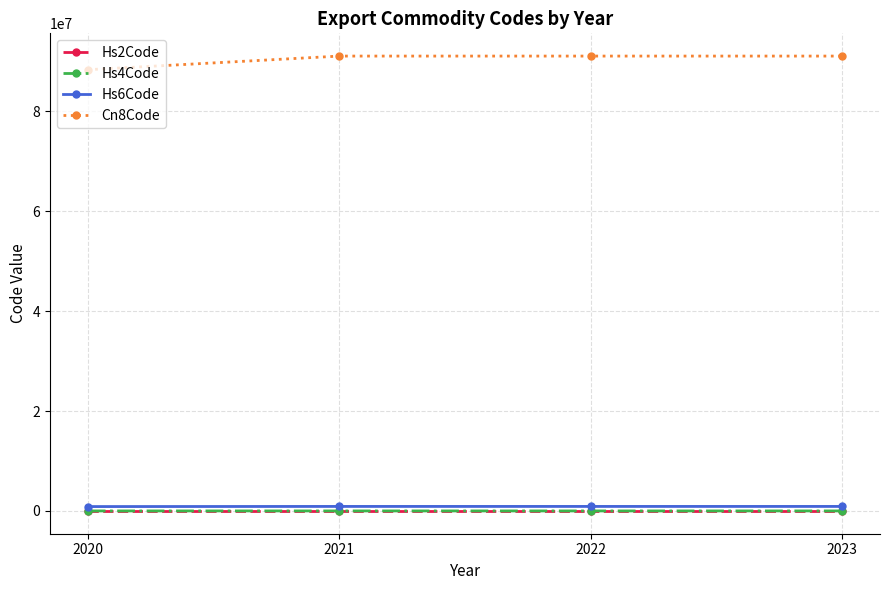

True or false: Hs4Code and Cn8Code cross at least once.

False